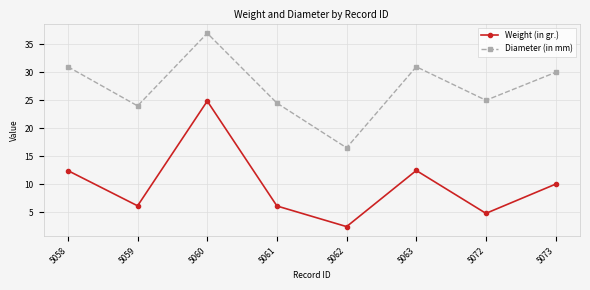

At which category is the sum across all series the highest?

5060